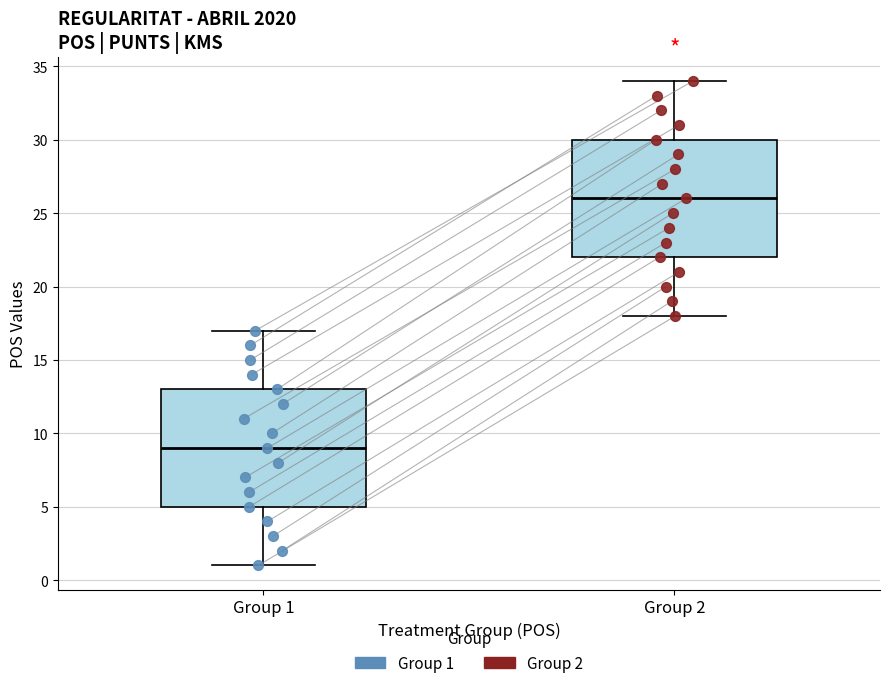

Where does the median line of the box for Group 2 sit on the y-axis? The values are not printed on the chart, so give them approximately, as read against the axis.

26